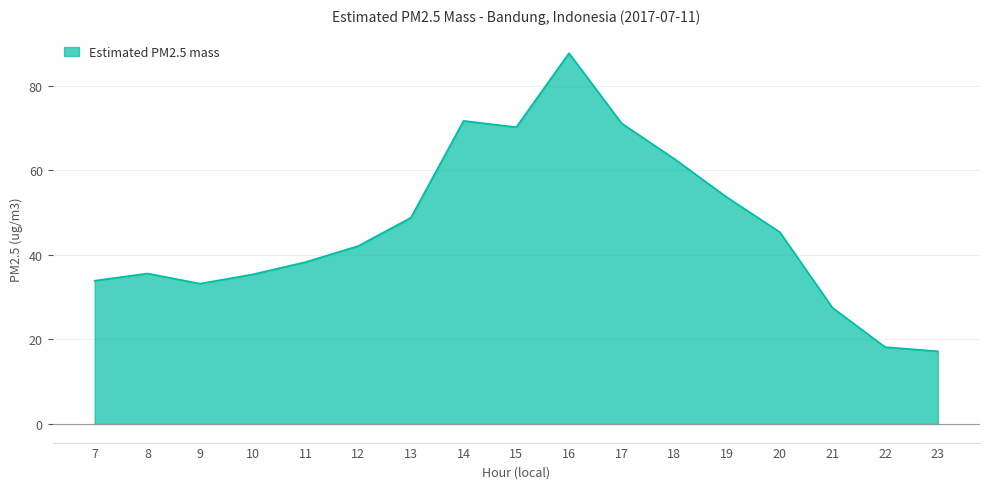

Count the number of values greater than 42.

9